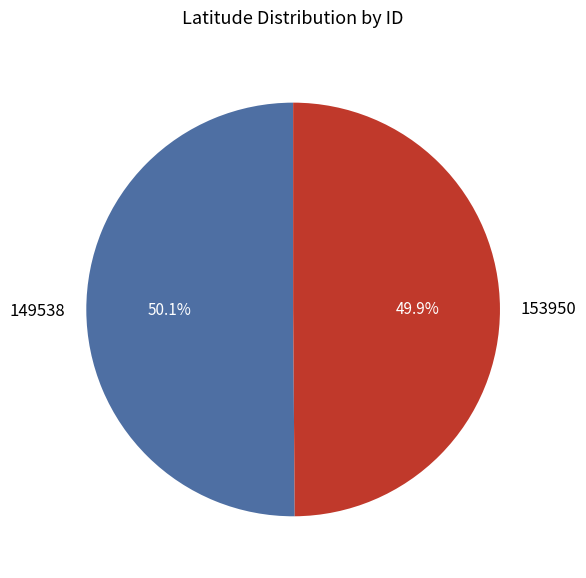

Approximately how many times larger is the value at 149538 compared to 153950?

1.0